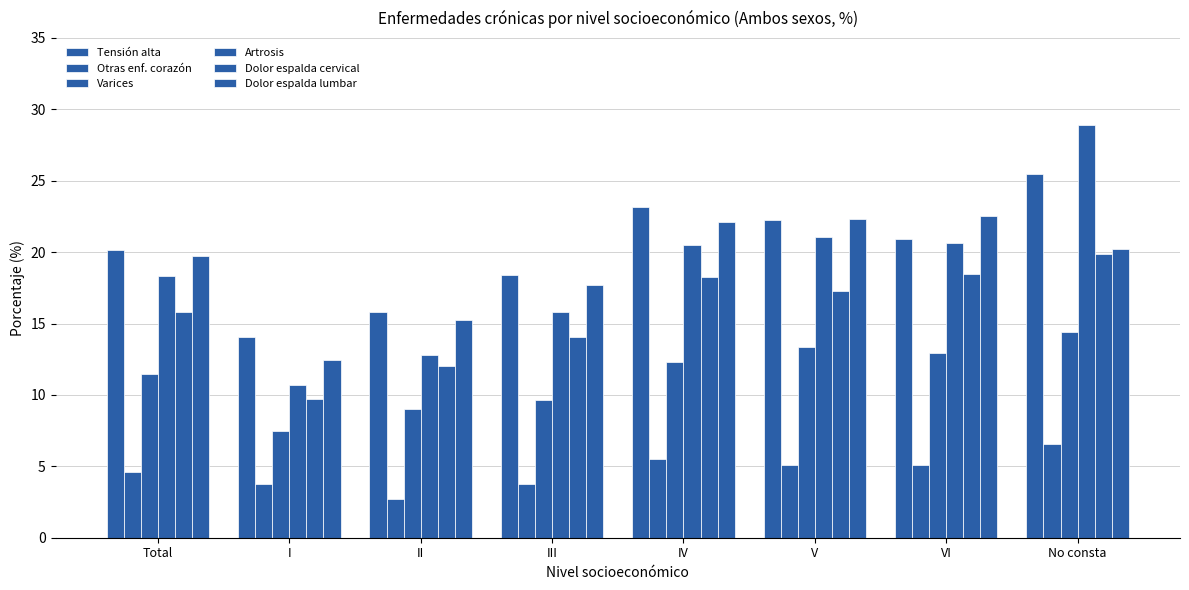

Reading left to right, what are all the values shown in this chart?

Tensión alta: Total=20.1	I=14.1	II=15.8	III=18.4	IV=23.2	V=22.2	VI=20.9	No consta=25.5
Otras enf. corazón: Total=4.6	I=3.8	II=2.7	III=3.7	IV=5.5	V=5.1	VI=5.1	No consta=6.5
Varices: Total=11.5	I=7.4	II=9.0	III=9.6	IV=12.3	V=13.4	VI=13.0	No consta=14.4
Artrosis: Total=18.3	I=10.7	II=12.8	III=15.8	IV=20.5	V=21.1	VI=20.6	No consta=28.9
Dolor espalda cervical: Total=15.8	I=9.7	II=12.0	III=14.1	IV=18.2	V=17.3	VI=18.5	No consta=19.9
Dolor espalda lumbar: Total=19.8	I=12.4	II=15.2	III=17.7	IV=22.1	V=22.3	VI=22.5	No consta=20.2